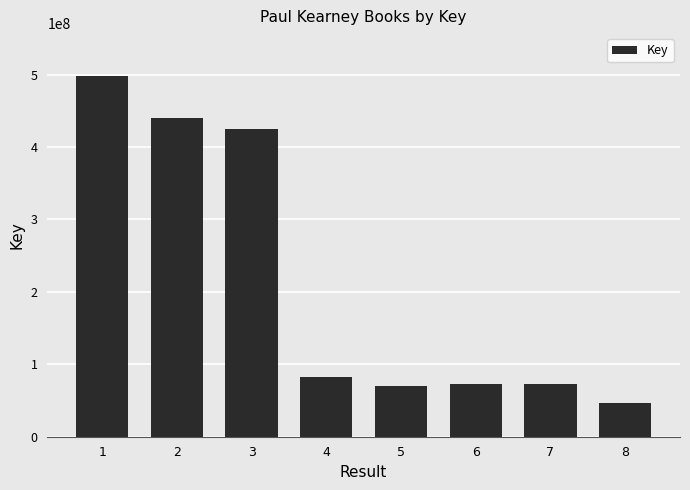

What is the sum of the values at 8 and 4?

129264930